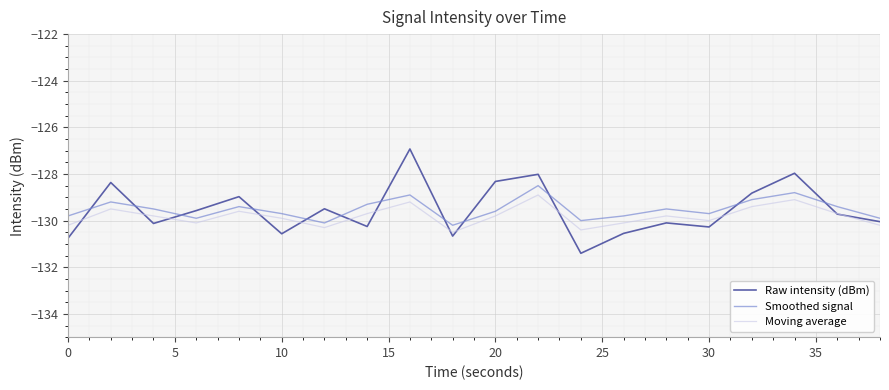

Which series has the largest range (max minus min)?

Raw intensity (dBm)